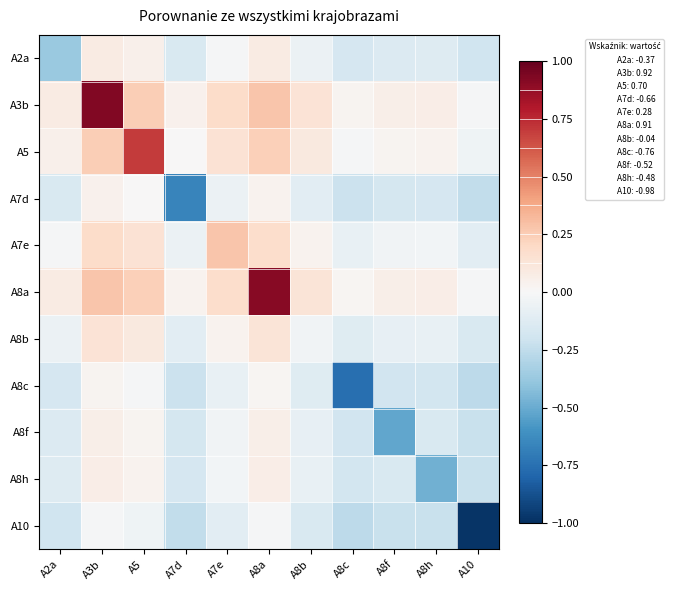

Which has a higher value, A7e or A5?

A5